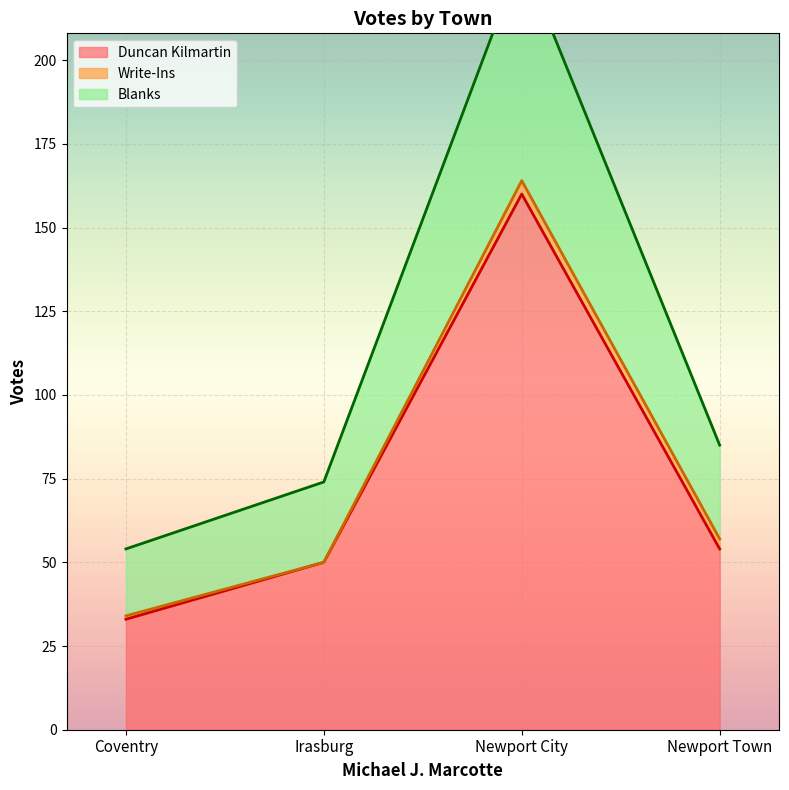

True or false: Blanks and Duncan Kilmartin intersect in this chart.

False